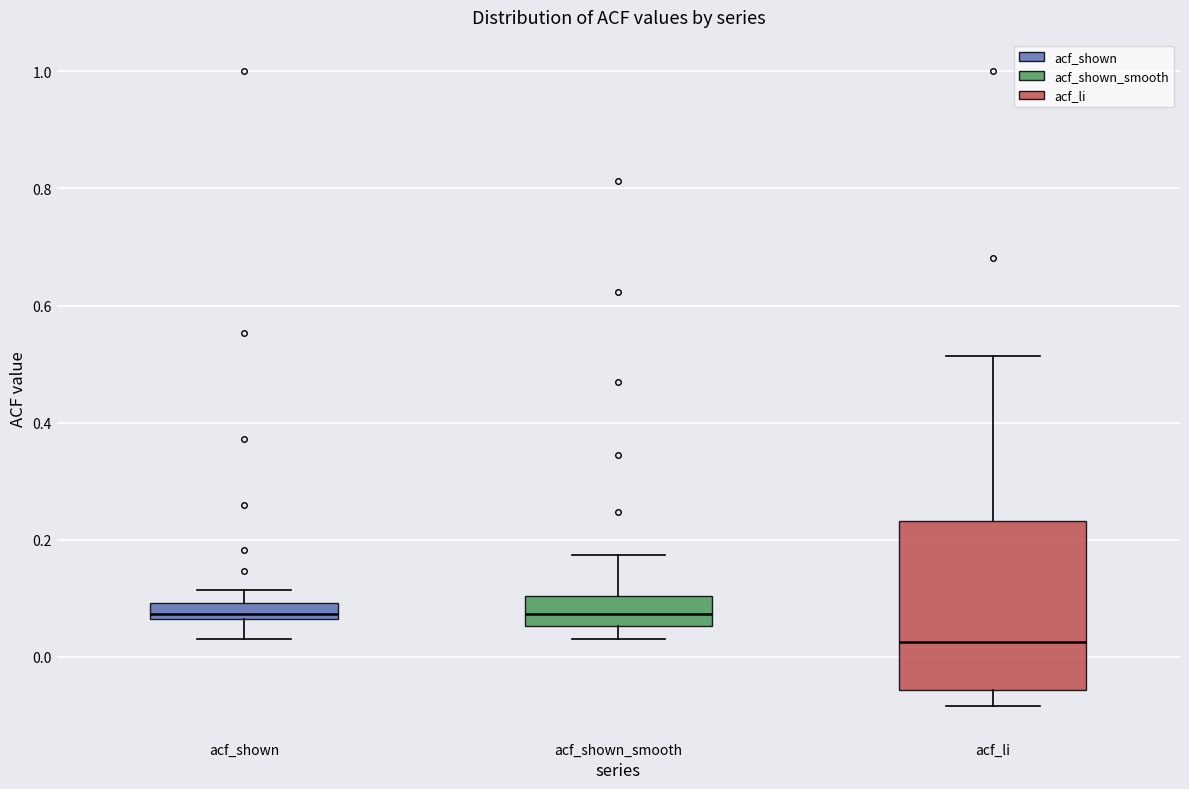

Where is the upper edge of the box for acf_li on the y-axis? The values are not printed on the chart, so give them approximately, as read against the axis.

0.24